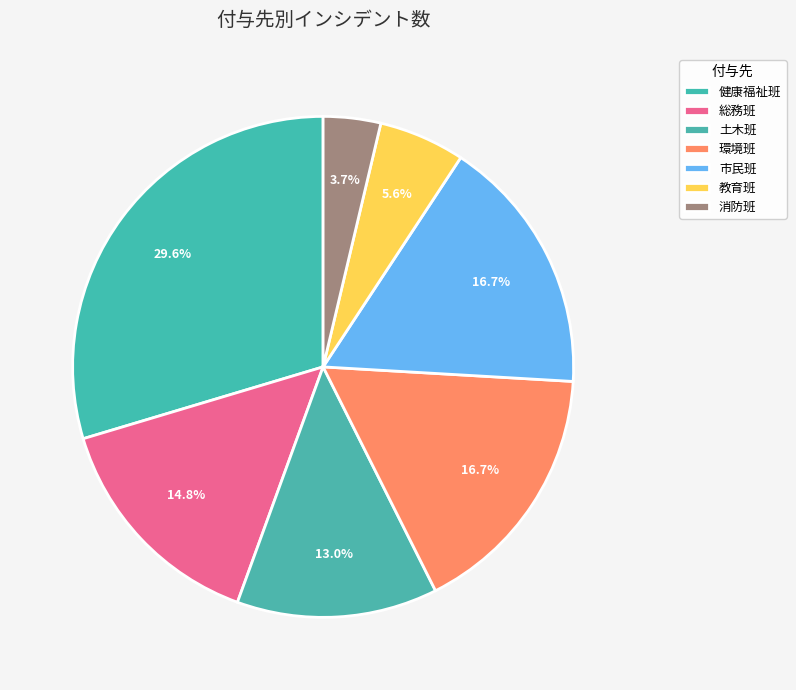

What is the change in value from 教育班 to 消防班?

-1